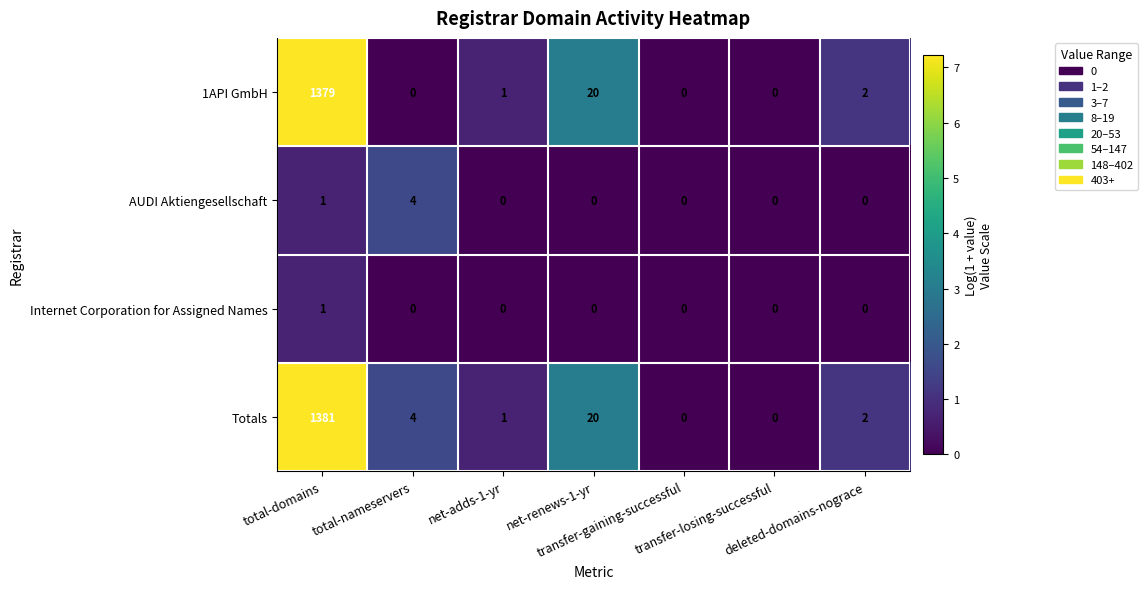

What is the maximum value for AUDI Aktiengesellschaft?

4